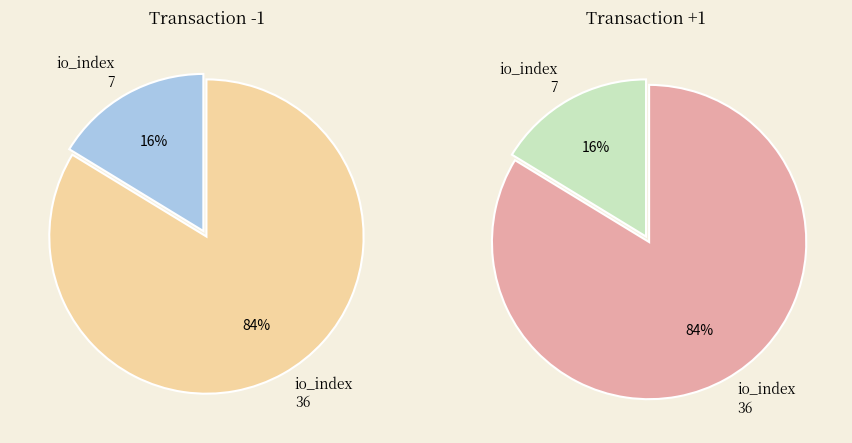

Count the number of slices in the pie.

2